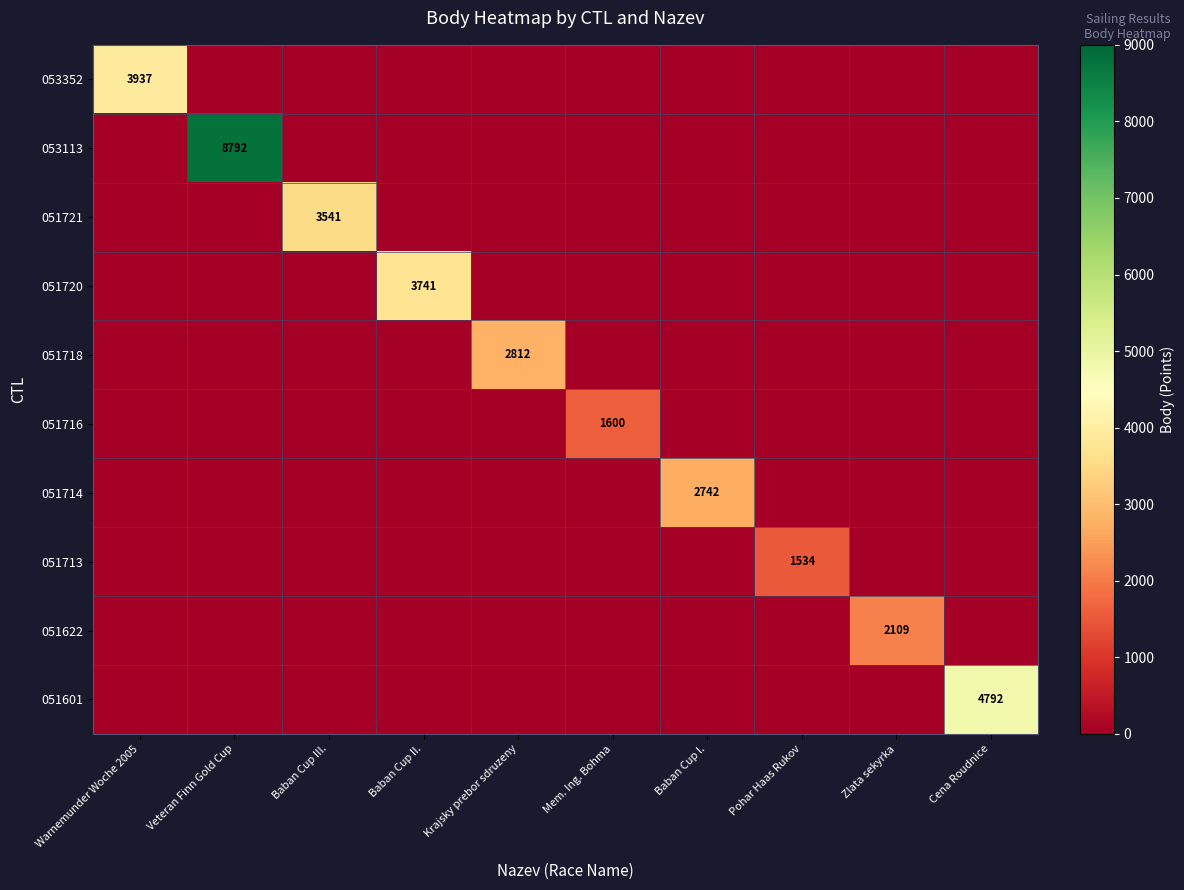

Is it true that 053352 equals 5721 at Warnemunder Woche 2005?

False